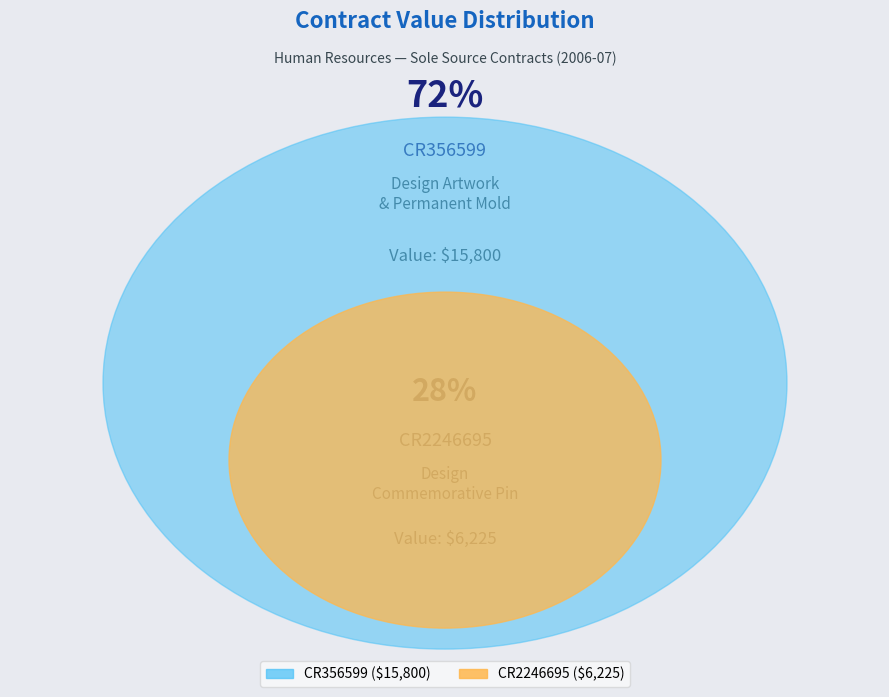

Which slice is the smallest?

CR2246695